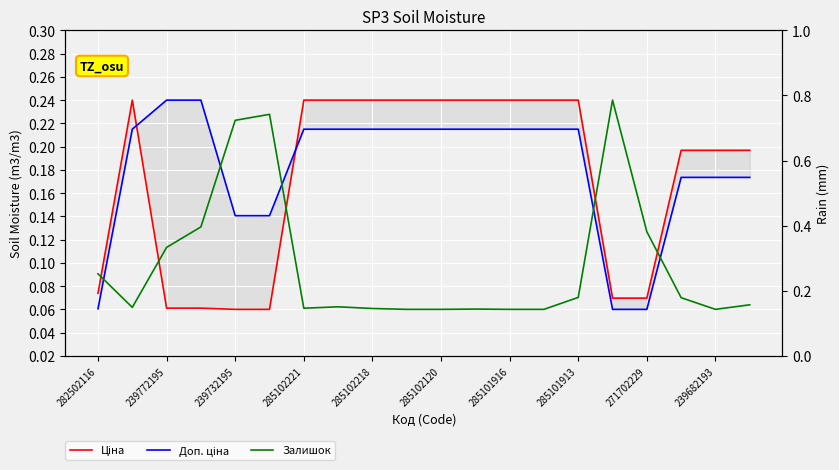

What is the highest value of the Залишок series?

0.2